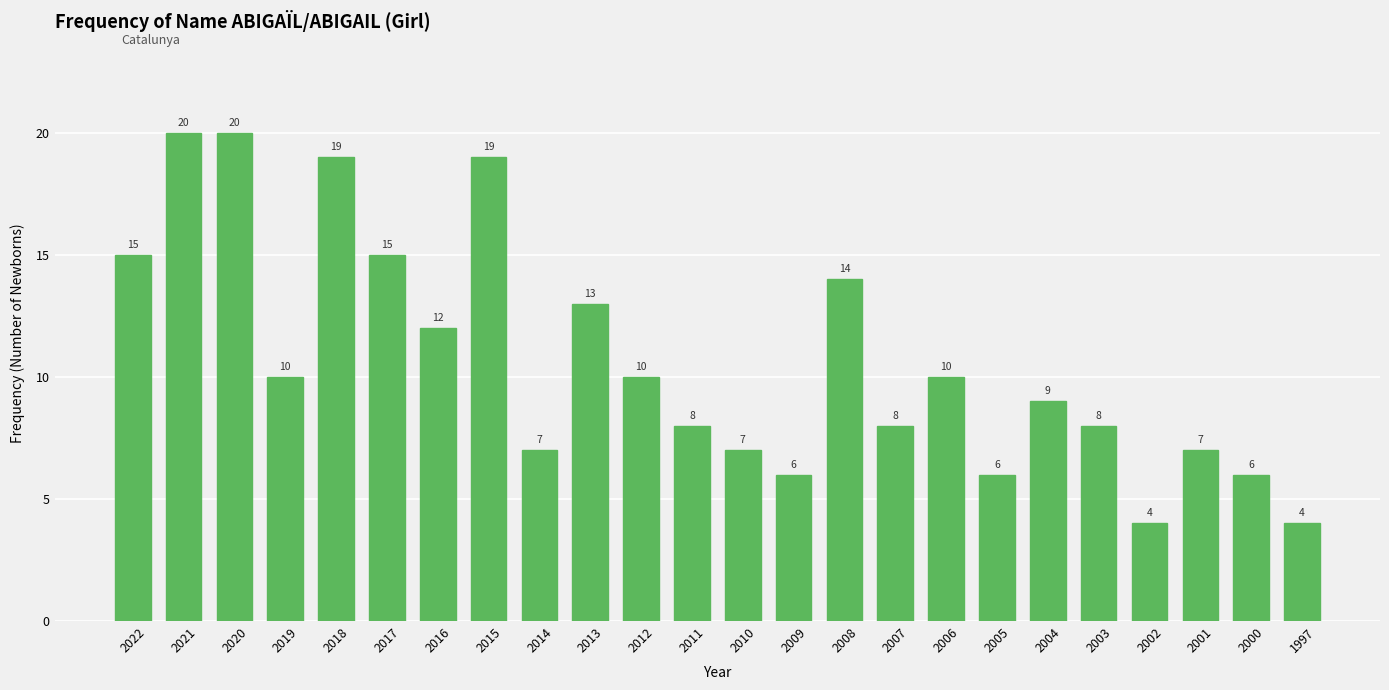

The chart shows a value of 10 at 2019. True or false?

True